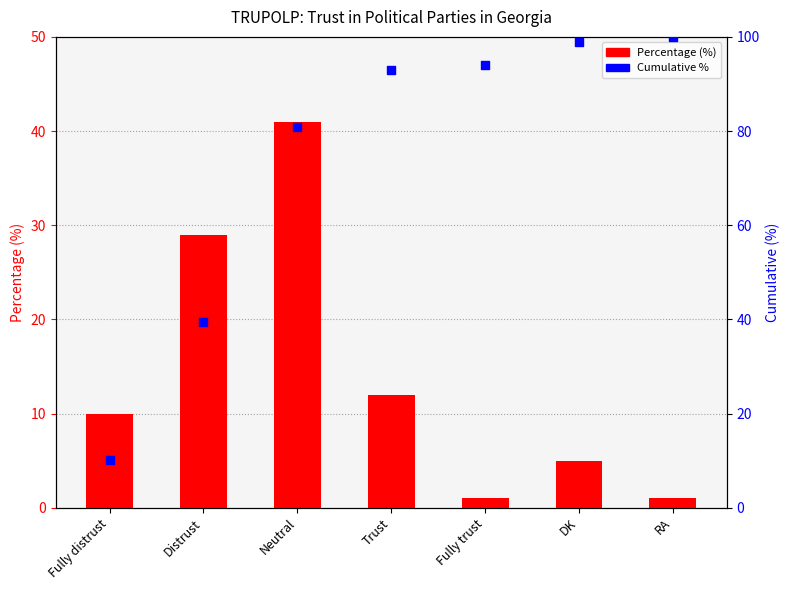

At which category is the sum across all series the highest?

Neutral